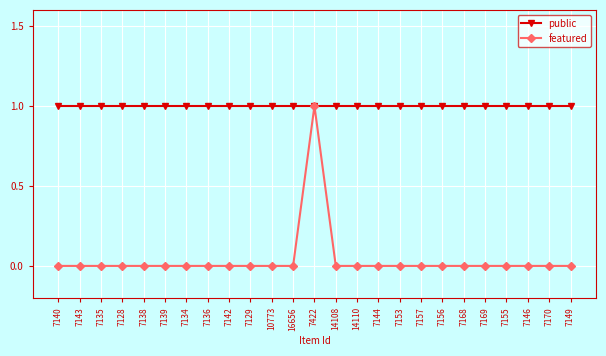

True or false: public has a value of 1 at 16656.

True